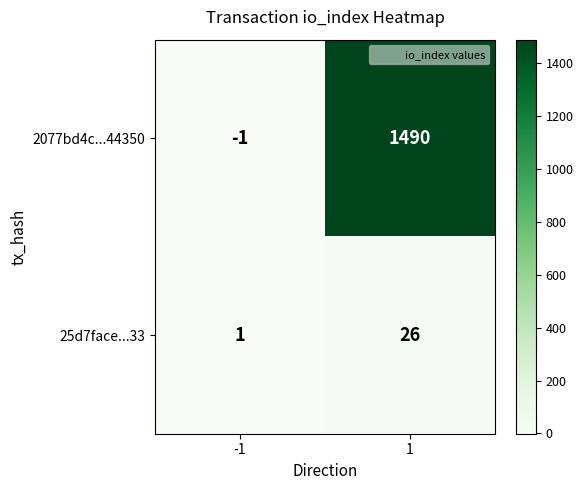

How many categories are shown in the chart?

2